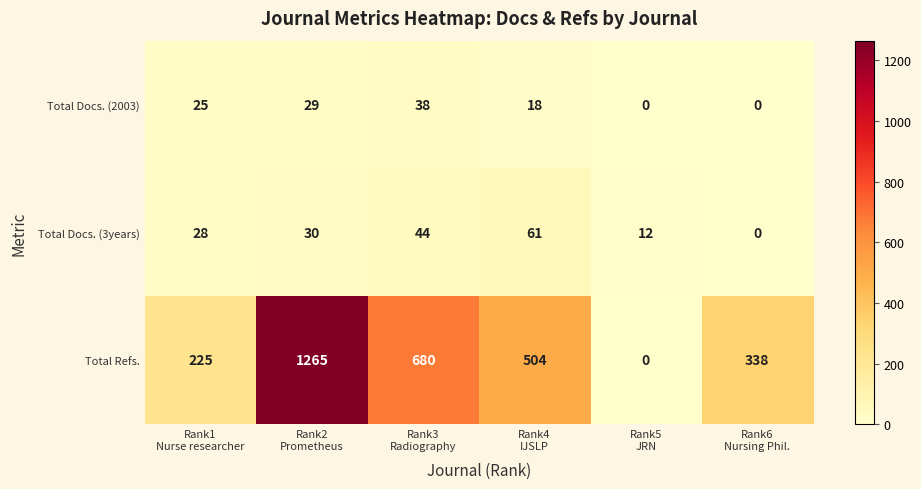

How many Total Docs. (3years) values are between 12 and 44?

4